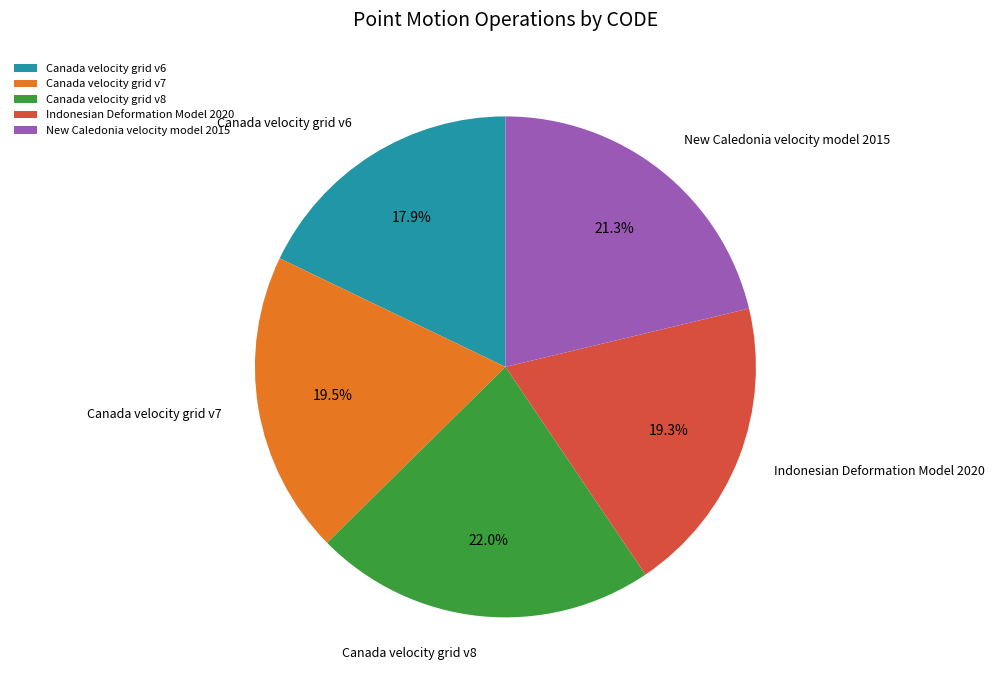

Is it true that Canada velocity grid v6 is 23% of the pie?

False